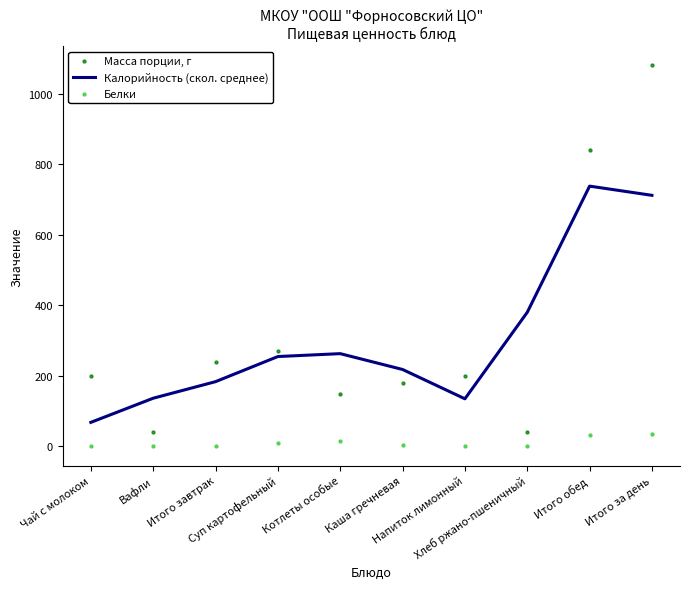

What is the total value across all series at Чай с молоком?

269.9